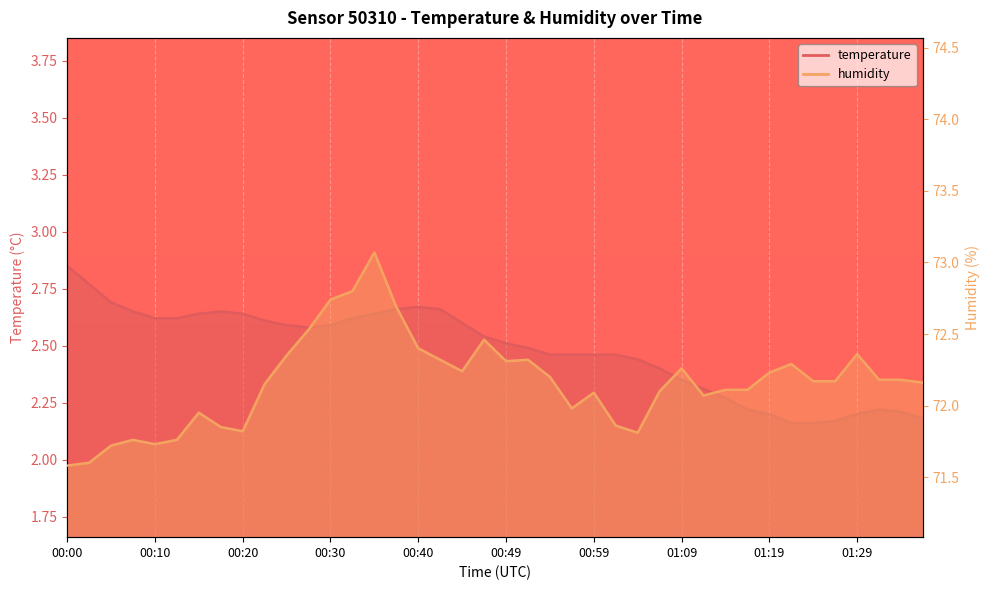

How many interior local peaks does the temperature series have?

3